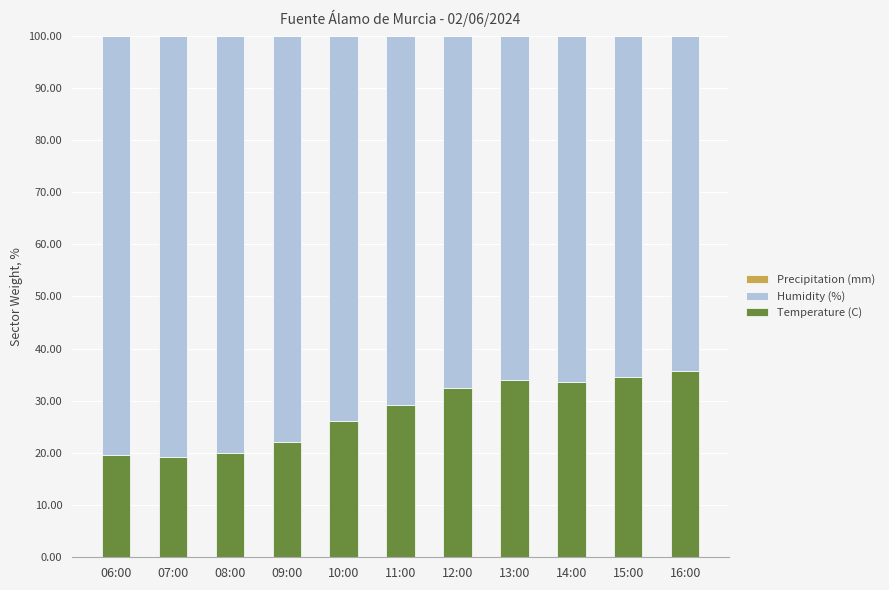

What is the sum of all Temperature (C) values?

306.5